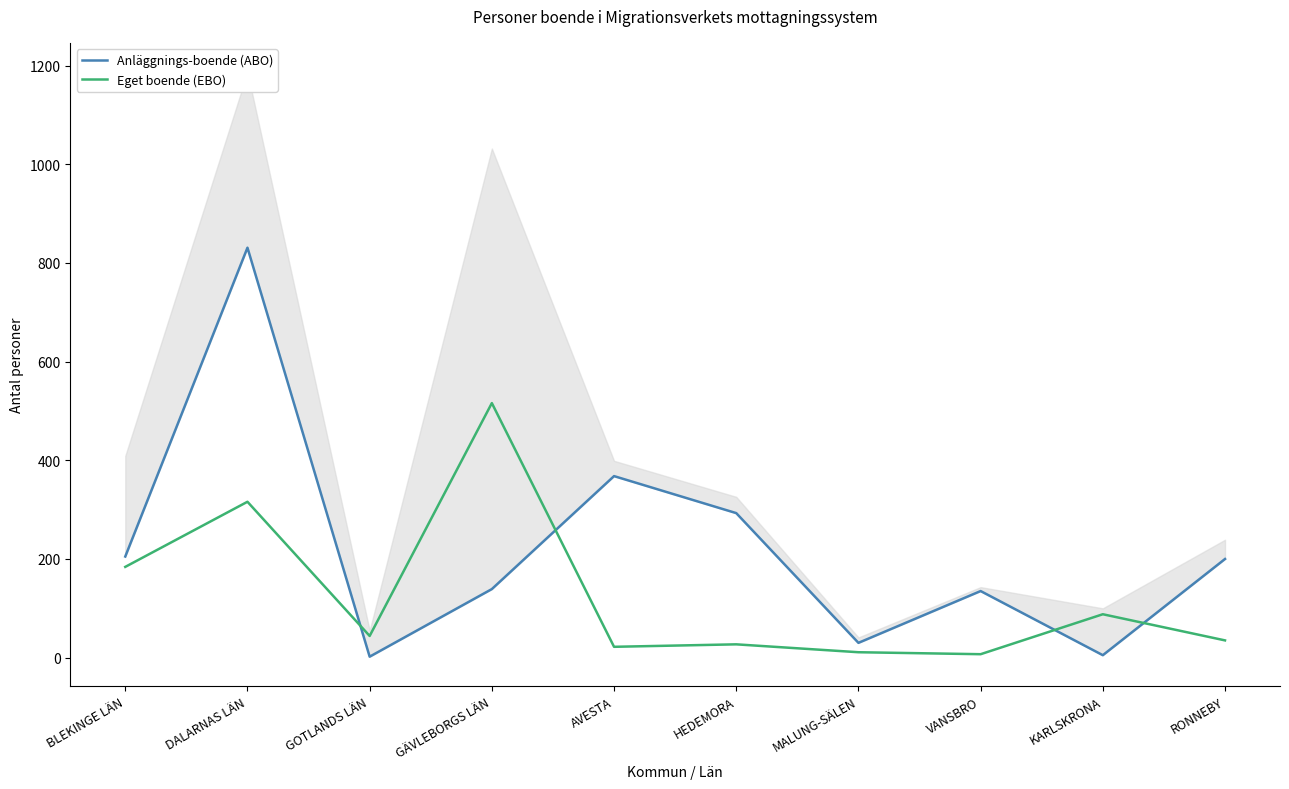

What is the sum of all Eget boende (EBO) values?

1250